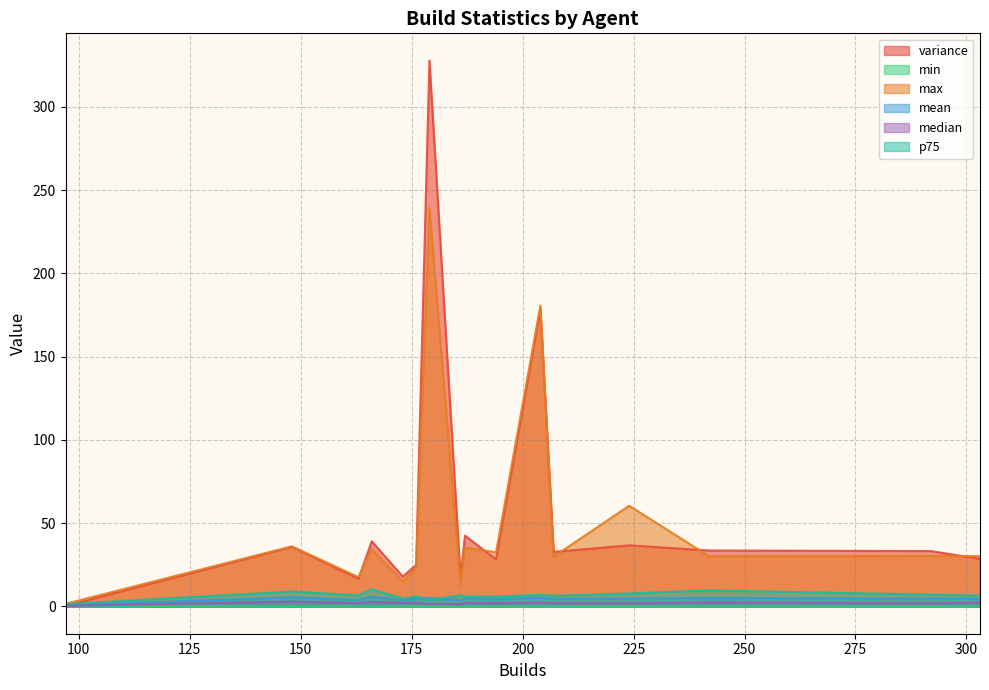

What is the total value across all series at 292?

77.2